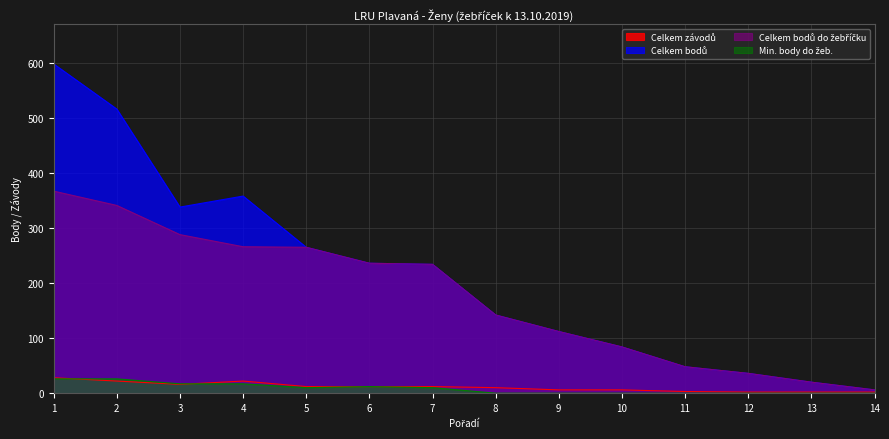

What is the greatest value displayed?

598